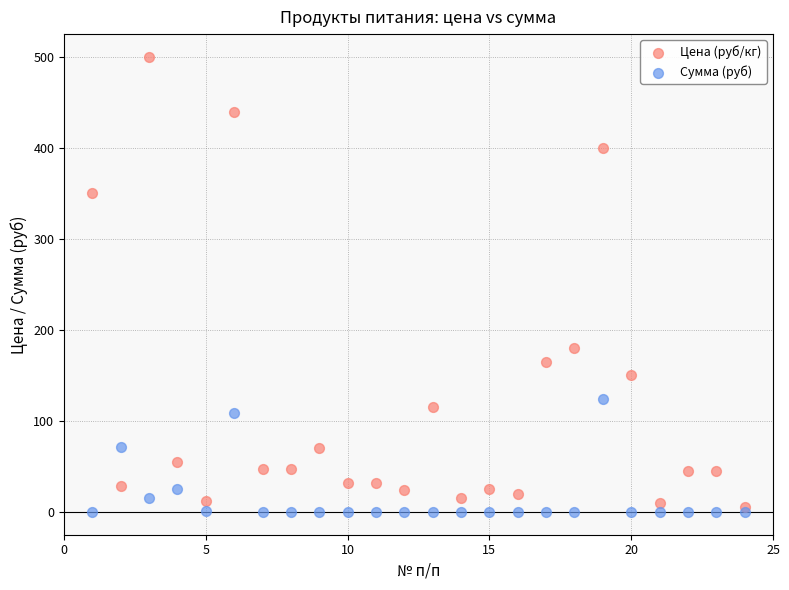

Across all series, what Y value is closest to 250?

180.0